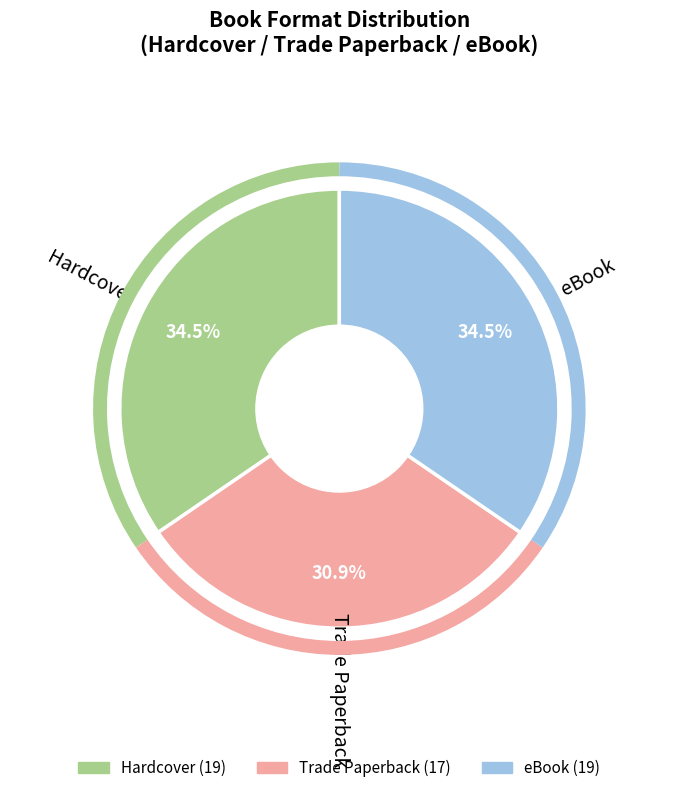

What is the smallest slice in the pie chart?

Trade Paperback